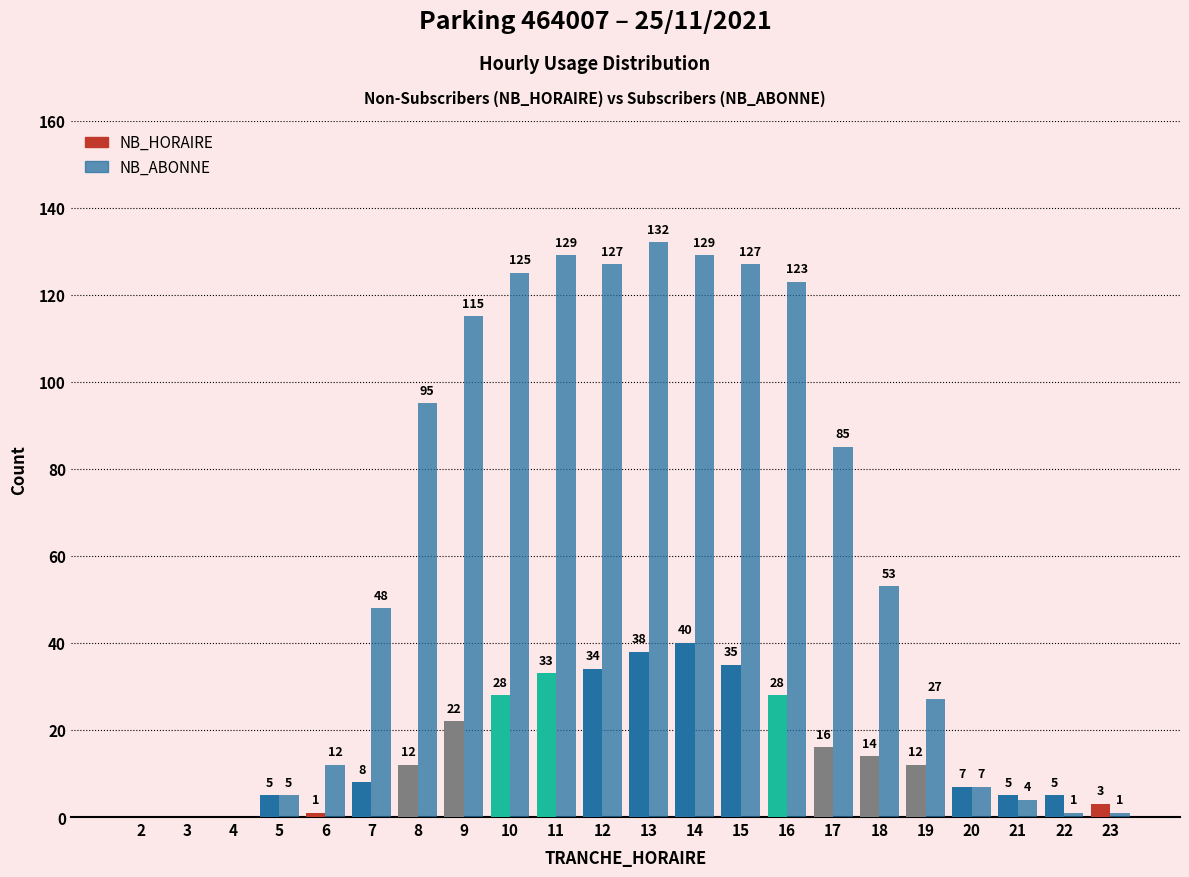

List the series in order of their overall mean, lowest first.

NB_HORAIRE, NB_ABONNE